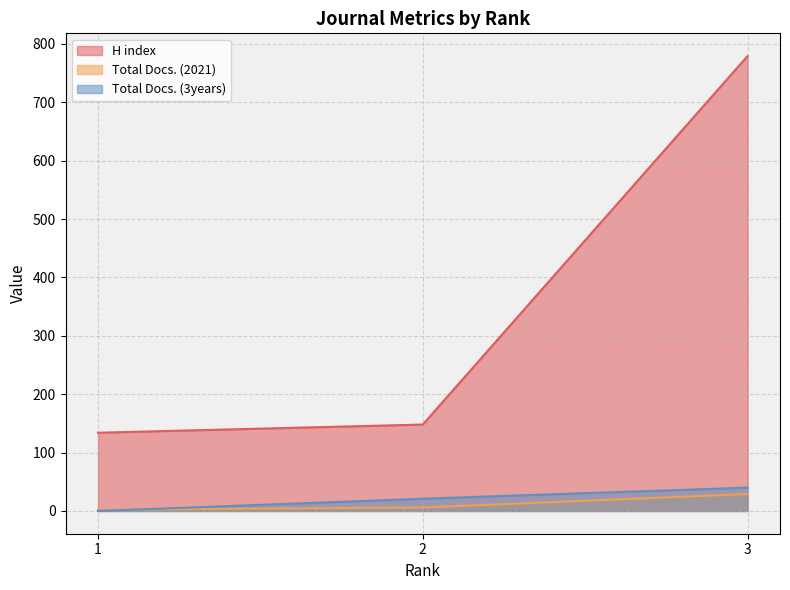

Reading right to left, extract all data points from this chart.

H index: 3=779	2=148	1=134
Total Docs. (2021): 3=29	2=6	1=2
Total Docs. (3years): 3=40	2=21	1=0